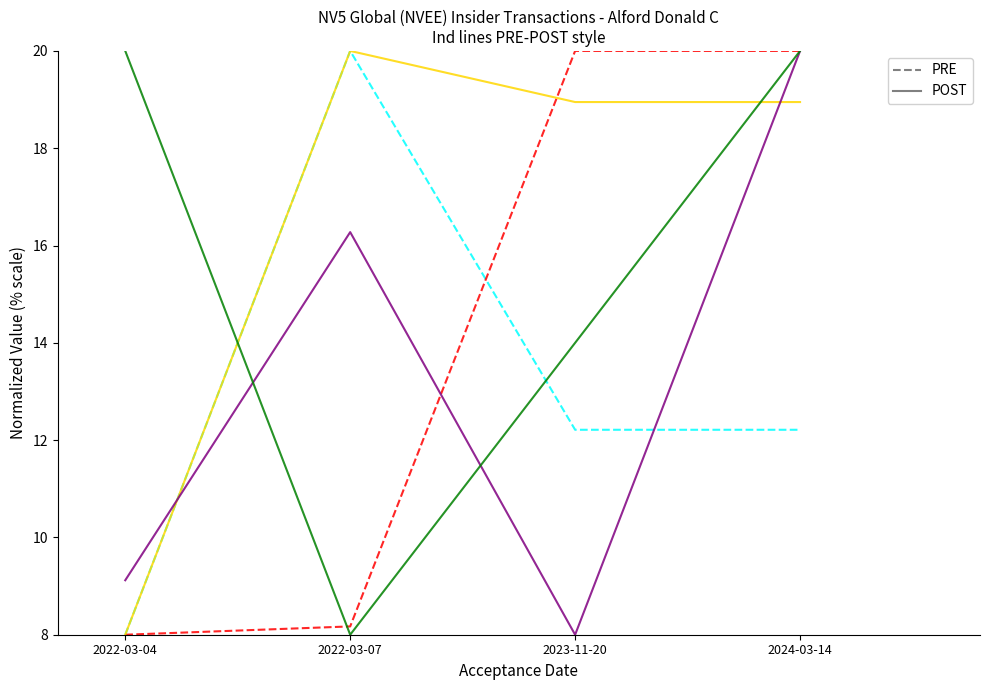

What is the spread (max minus min) of values at 2024-03-14?

7.8